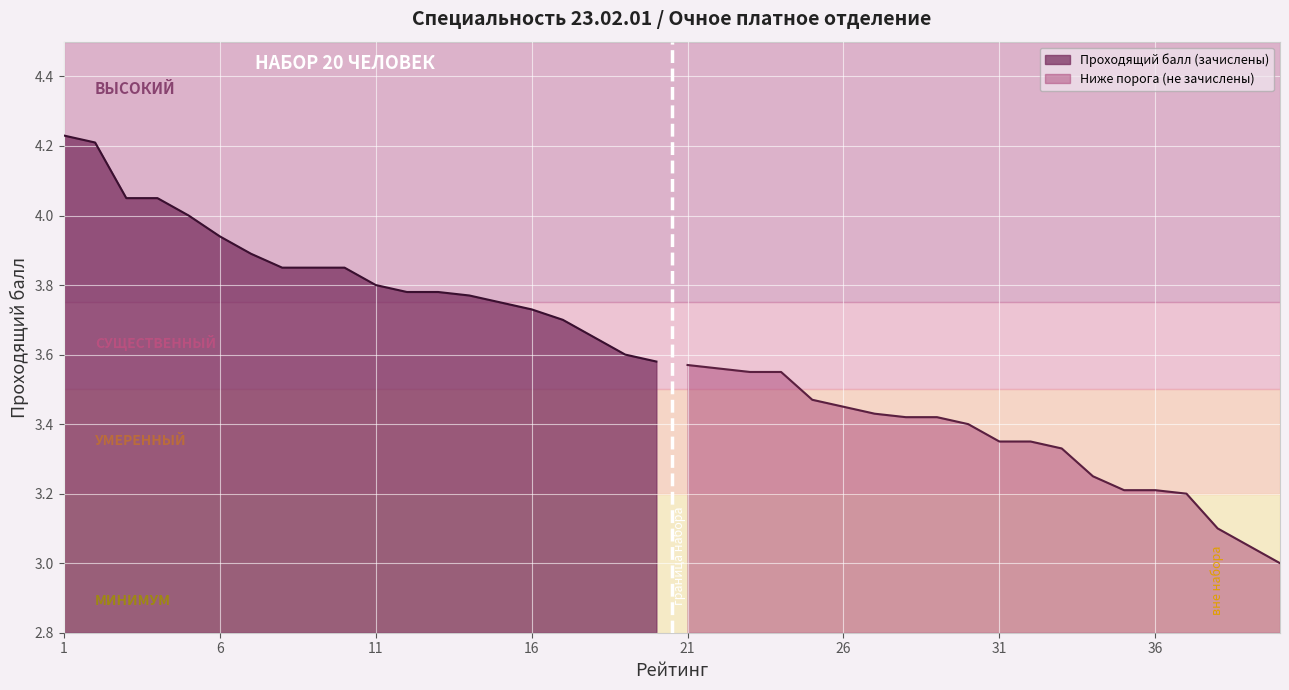

The value of Below Cutoff at 10 is 4.5. True or false?

False